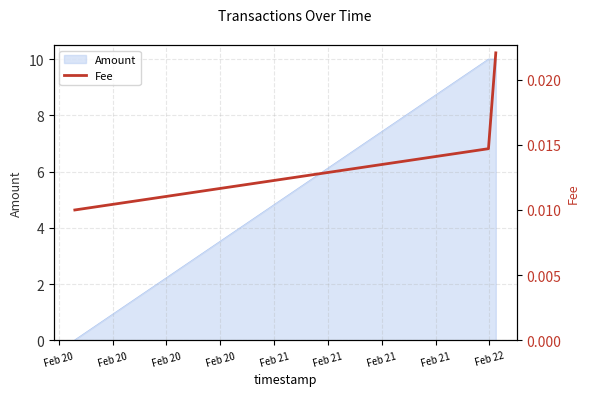

Does the chart display data point markers on the line(s)?

No